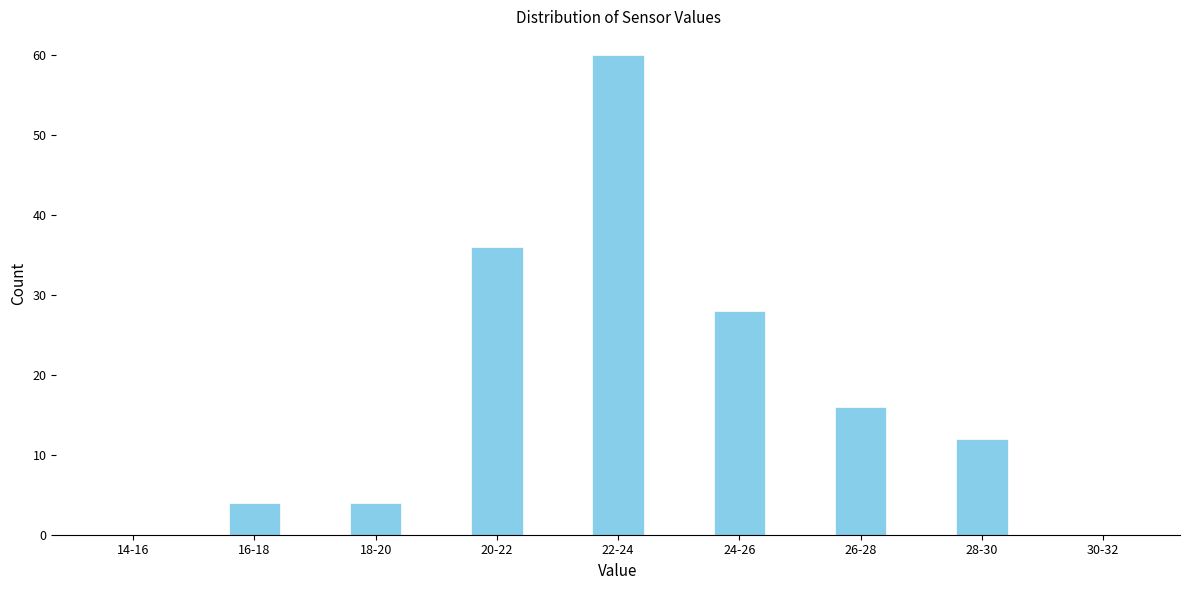

Reading left to right, what are all the values shown in this chart?

14-16=0	16-18=4	18-20=4	20-22=36	22-24=60	24-26=28	26-28=16	28-30=12	30-32=0